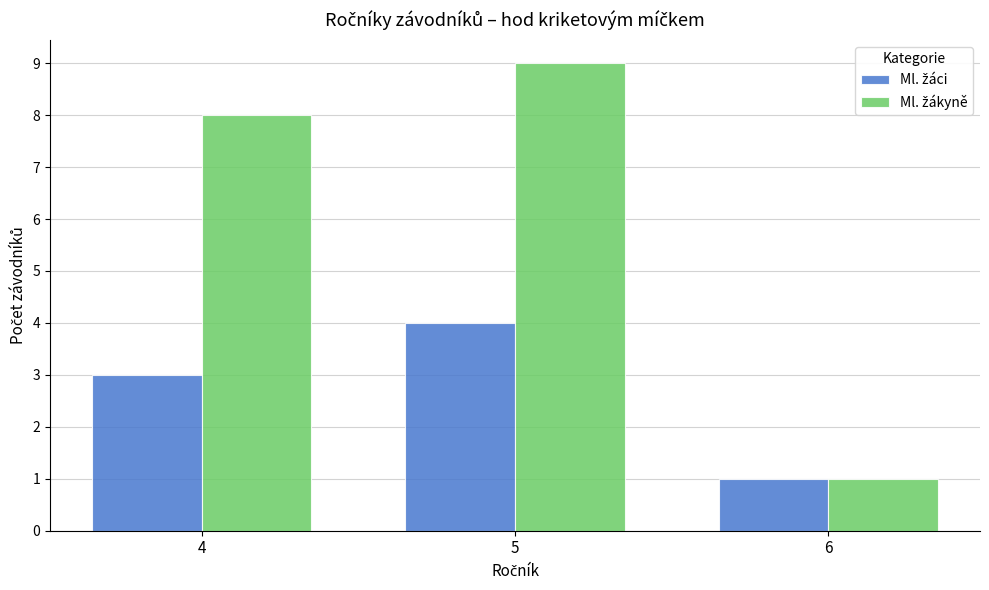

What is the difference between the highest and lowest values at 5?

5